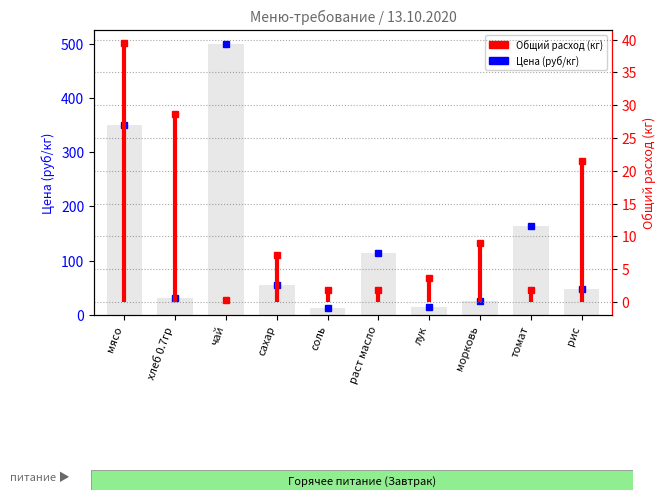

Which category has the lowest value across all series?

соль